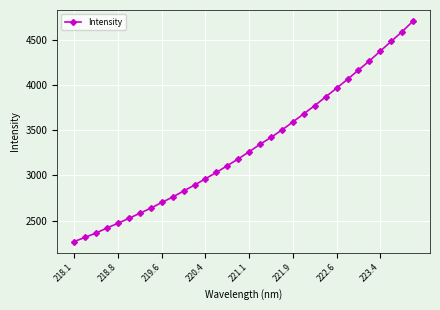

What is the value of the 22nd point from the left?

3684.2